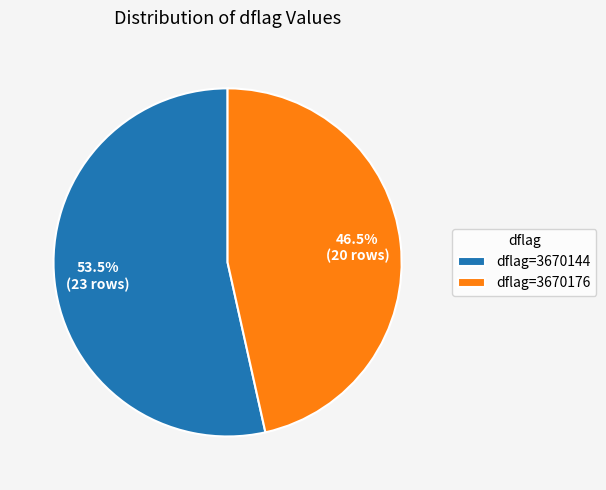

Rank the categories by value from highest to lowest.

dflag=3670144, dflag=3670176